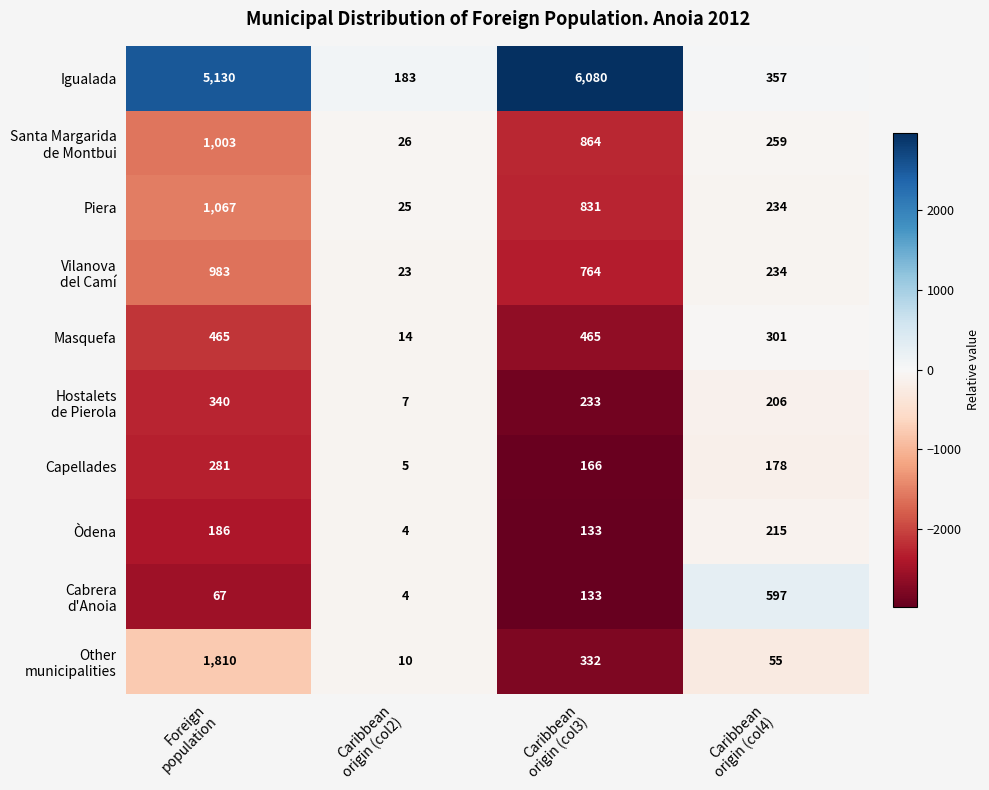

What is the spread (max minus min) of values at Caribbean
origin (col3)?

5947